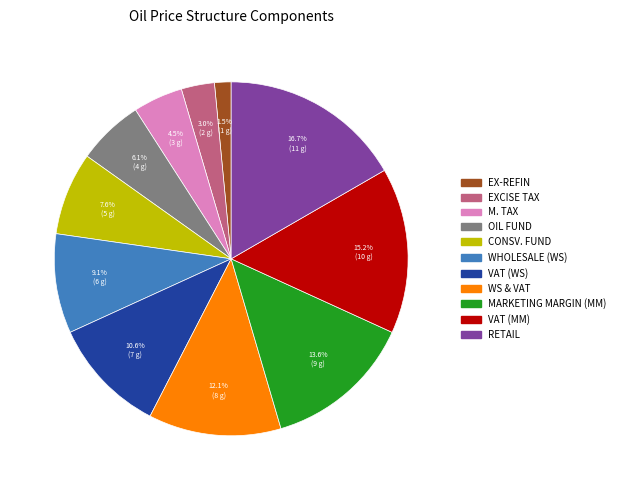

Is there a majority slice in this chart?

No